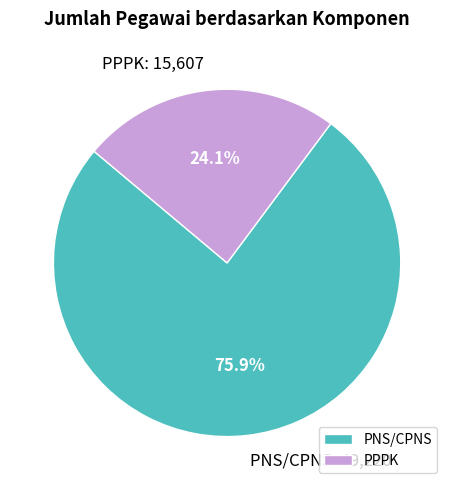

Which slice represents more than half of the pie?

PNS/CPNS